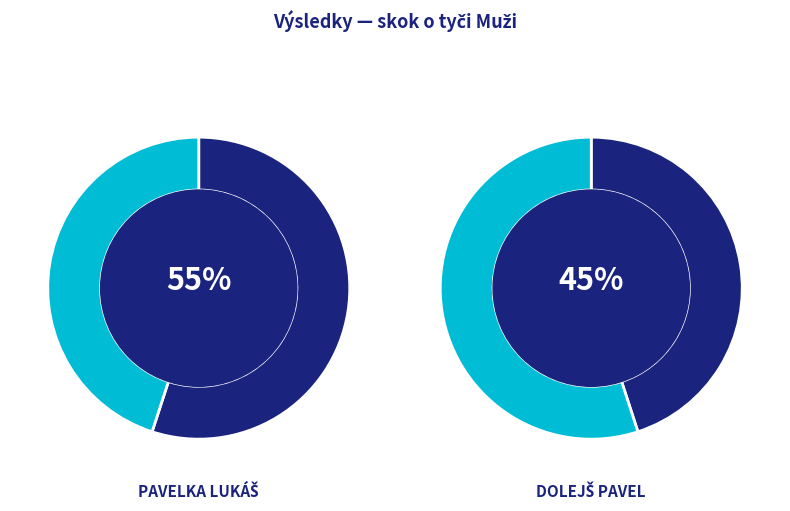

What portion of the pie excludes Dolejš Pavel?

55.0%